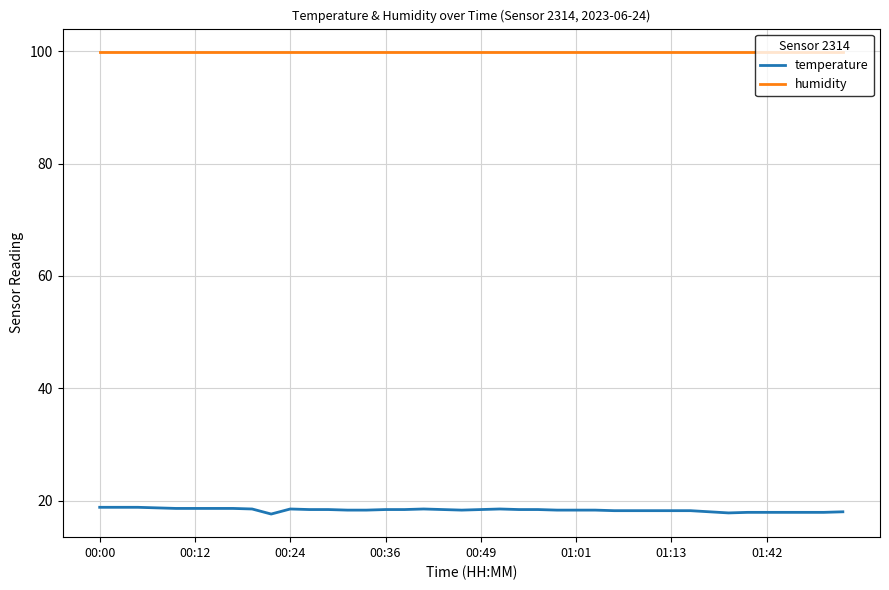

True or false: humidity and temperature intersect in this chart.

False